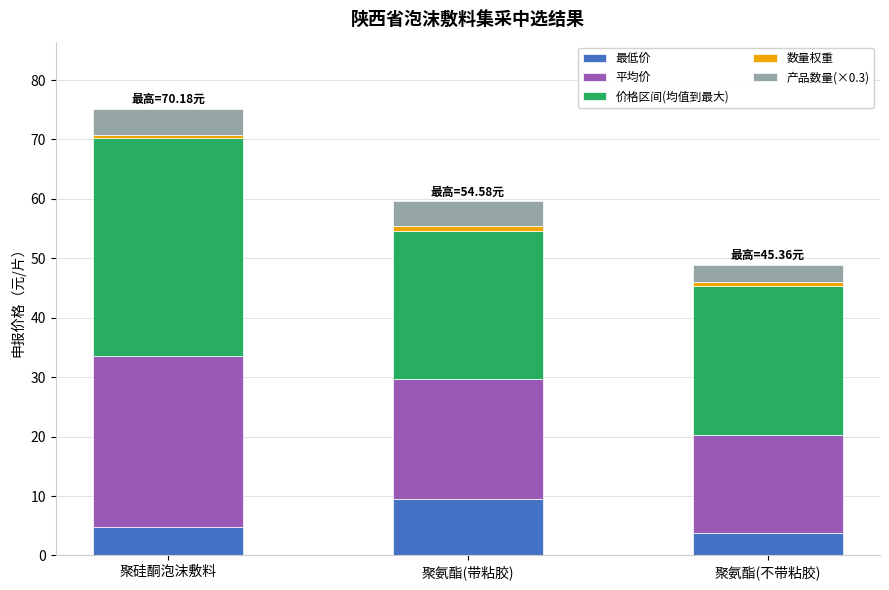

How many categories are shown in the chart?

3